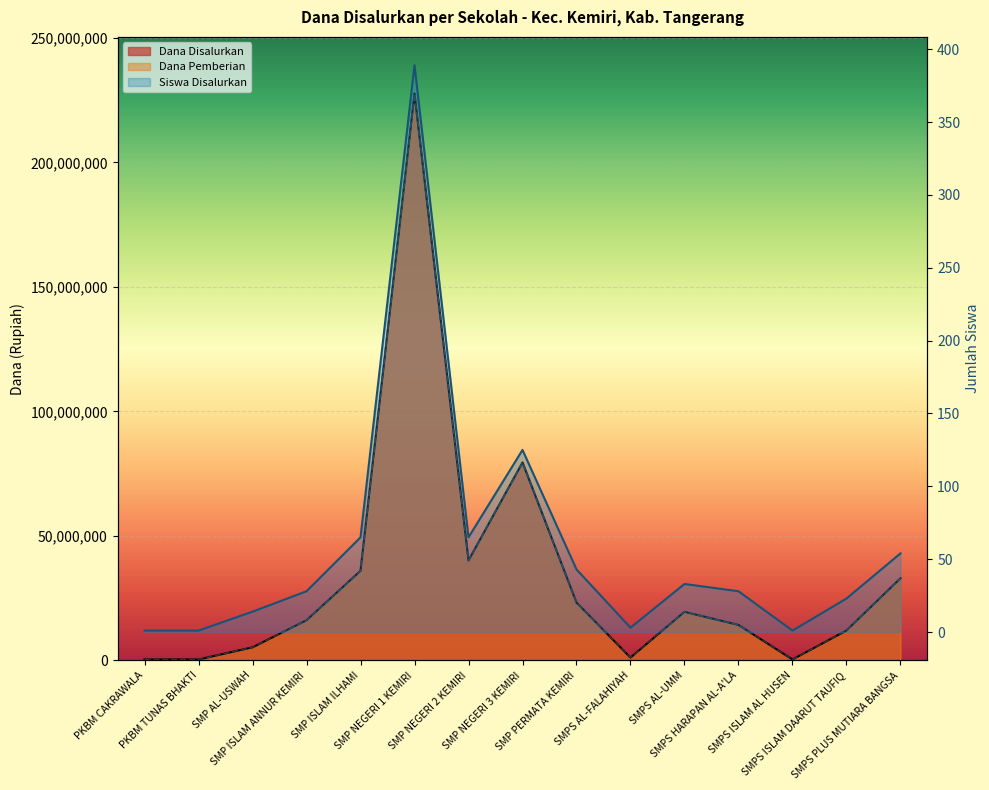

In Dana Disalurkan, how many points are lower than both neighbors (excluding endpoints)?

3